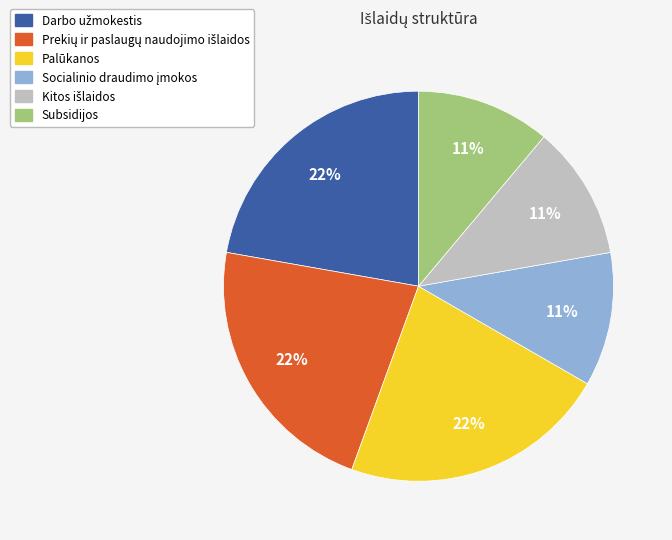

What percentage is the Palūkanos slice, to the nearest percent?

22%